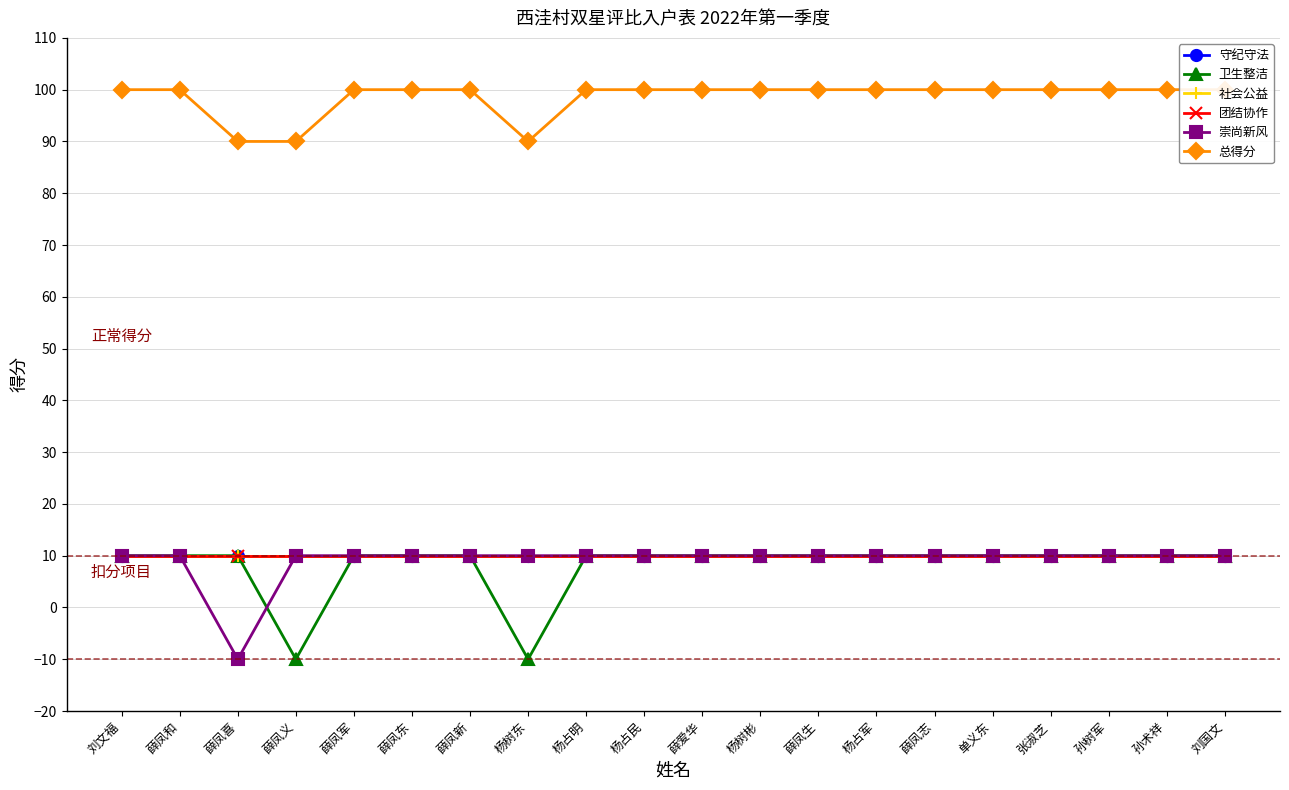

At which category is the sum across all series the highest?

刘文福